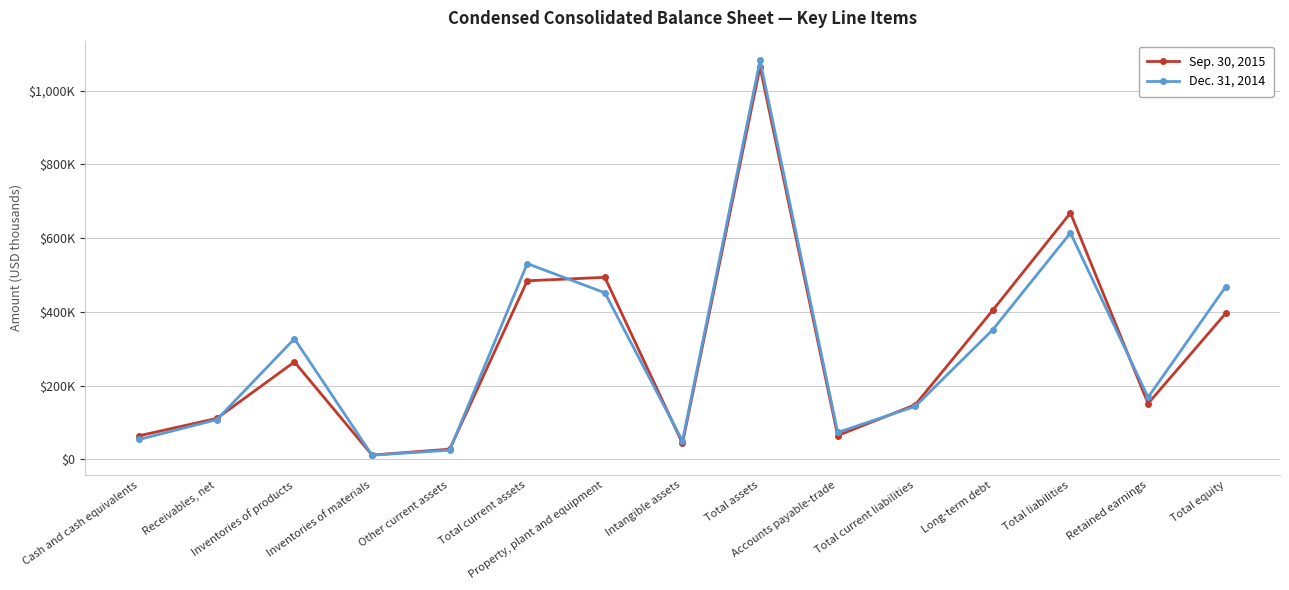

Which category has the highest value in the Sep. 30, 2015 series?

Total assets